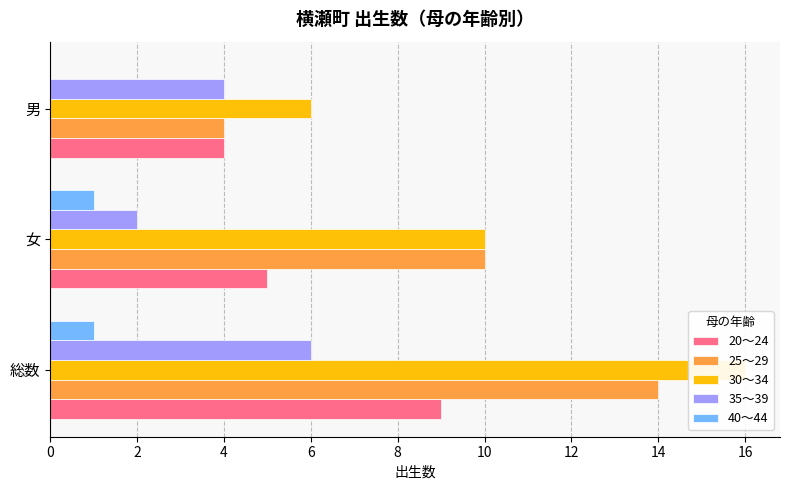

Is it true that 40～44 equals 0 at 男?

True